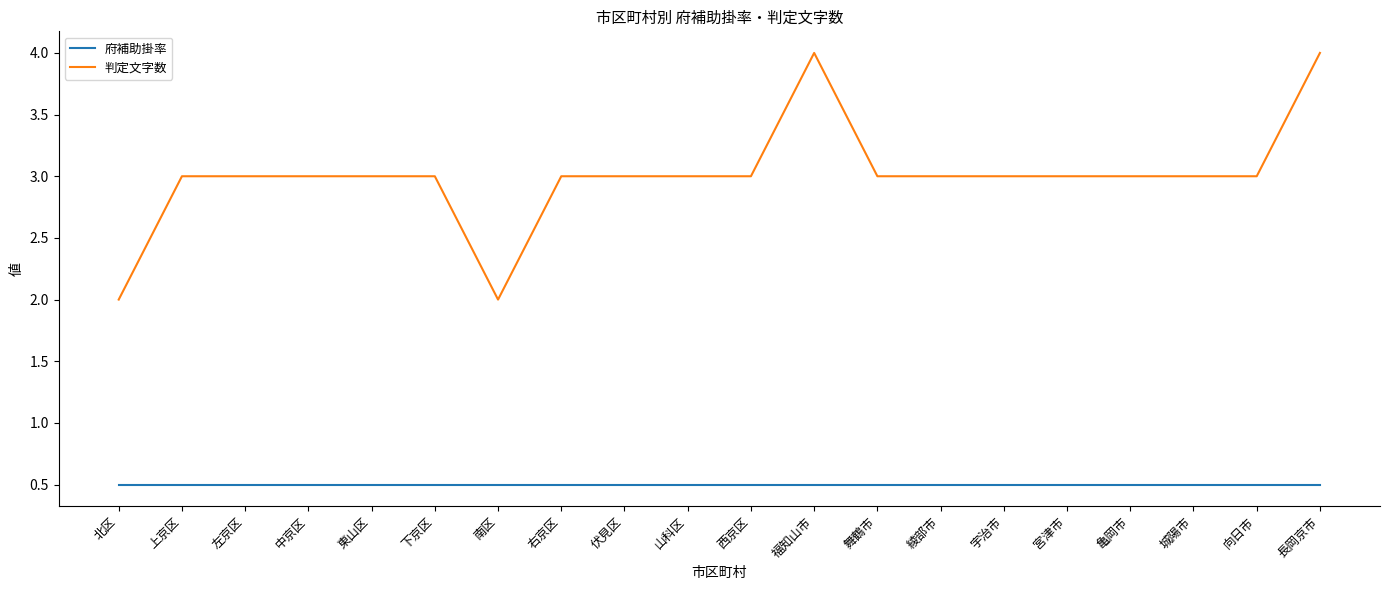

Reading left to right, transcribe all the data shown in this chart.

府補助掛率: 北区=0.5	上京区=0.5	左京区=0.5	中京区=0.5	東山区=0.5	下京区=0.5	南区=0.5	右京区=0.5	伏見区=0.5	山科区=0.5	西京区=0.5	福知山市=0.5	舞鶴市=0.5	綾部市=0.5	宇治市=0.5	宮津市=0.5	亀岡市=0.5	城陽市=0.5	向日市=0.5	長岡京市=0.5
判定文字数: 北区=2.0	上京区=3.0	左京区=3.0	中京区=3.0	東山区=3.0	下京区=3.0	南区=2.0	右京区=3.0	伏見区=3.0	山科区=3.0	西京区=3.0	福知山市=4.0	舞鶴市=3.0	綾部市=3.0	宇治市=3.0	宮津市=3.0	亀岡市=3.0	城陽市=3.0	向日市=3.0	長岡京市=4.0